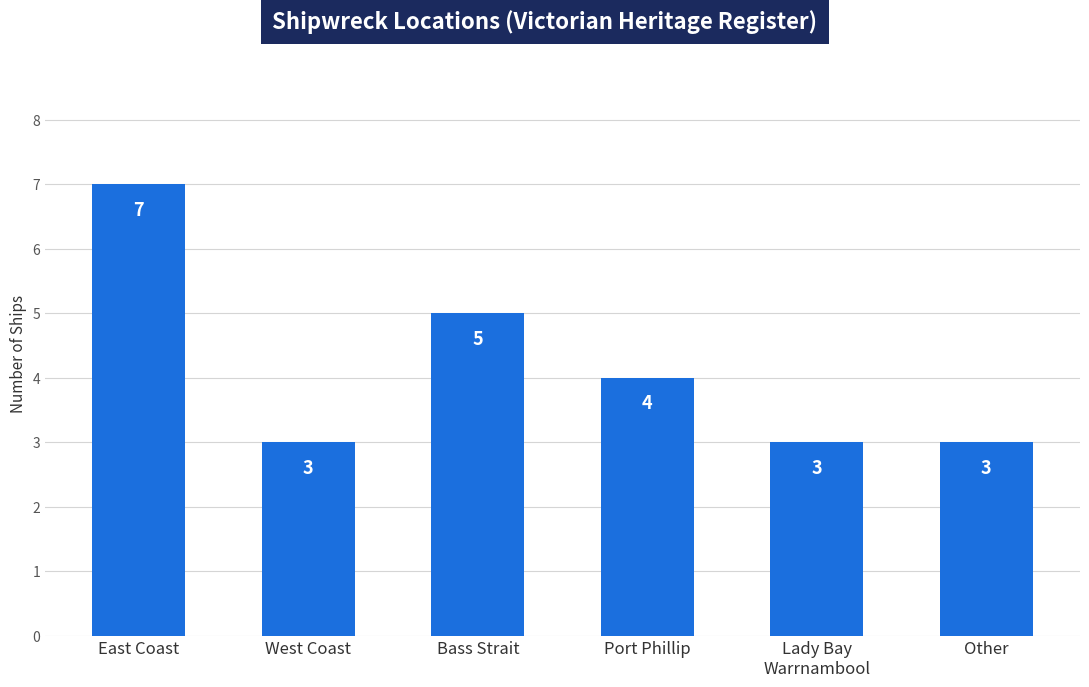

Does the chart contain any negative values?

No